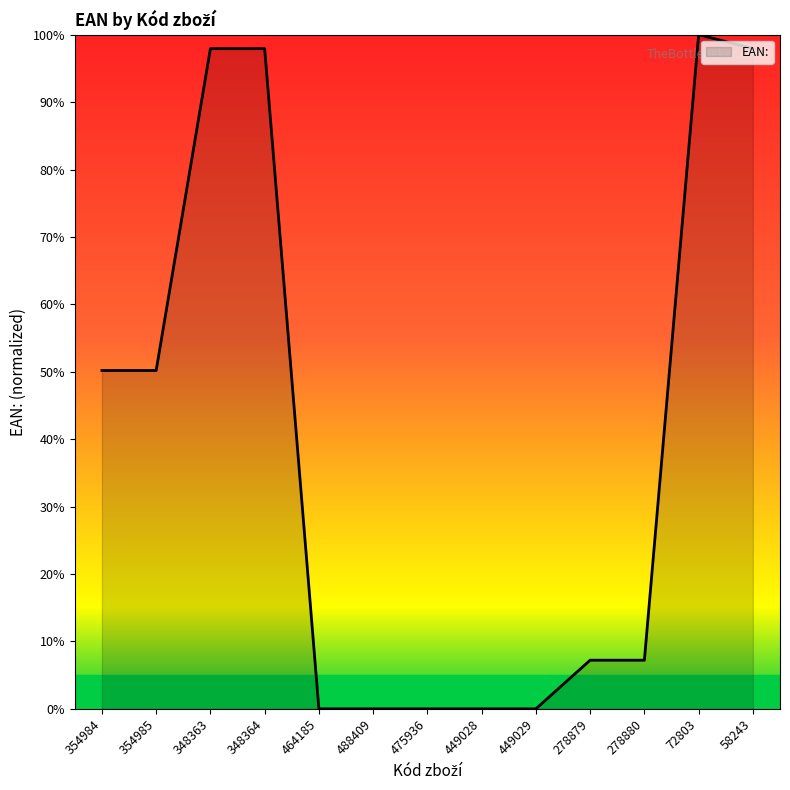

Count the number of data series in this chart.

1